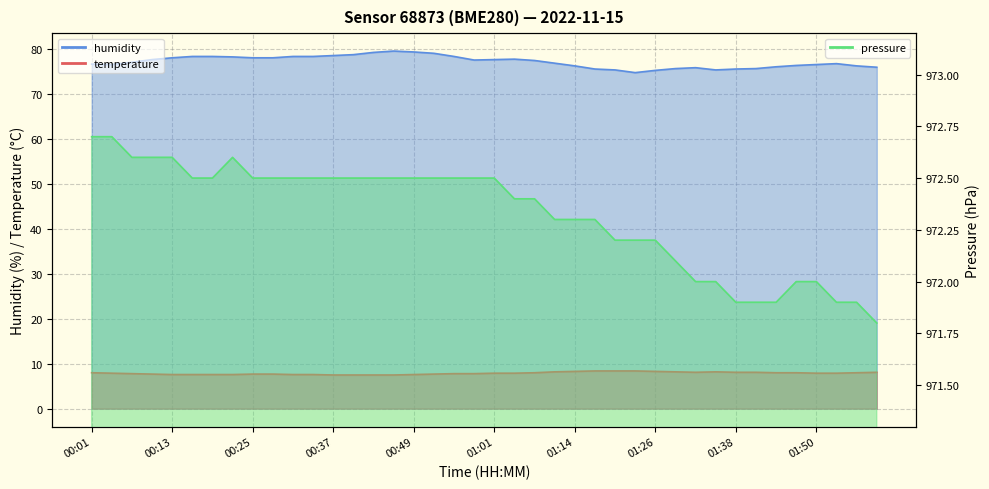

What is the sum of all temperature values?

315.7